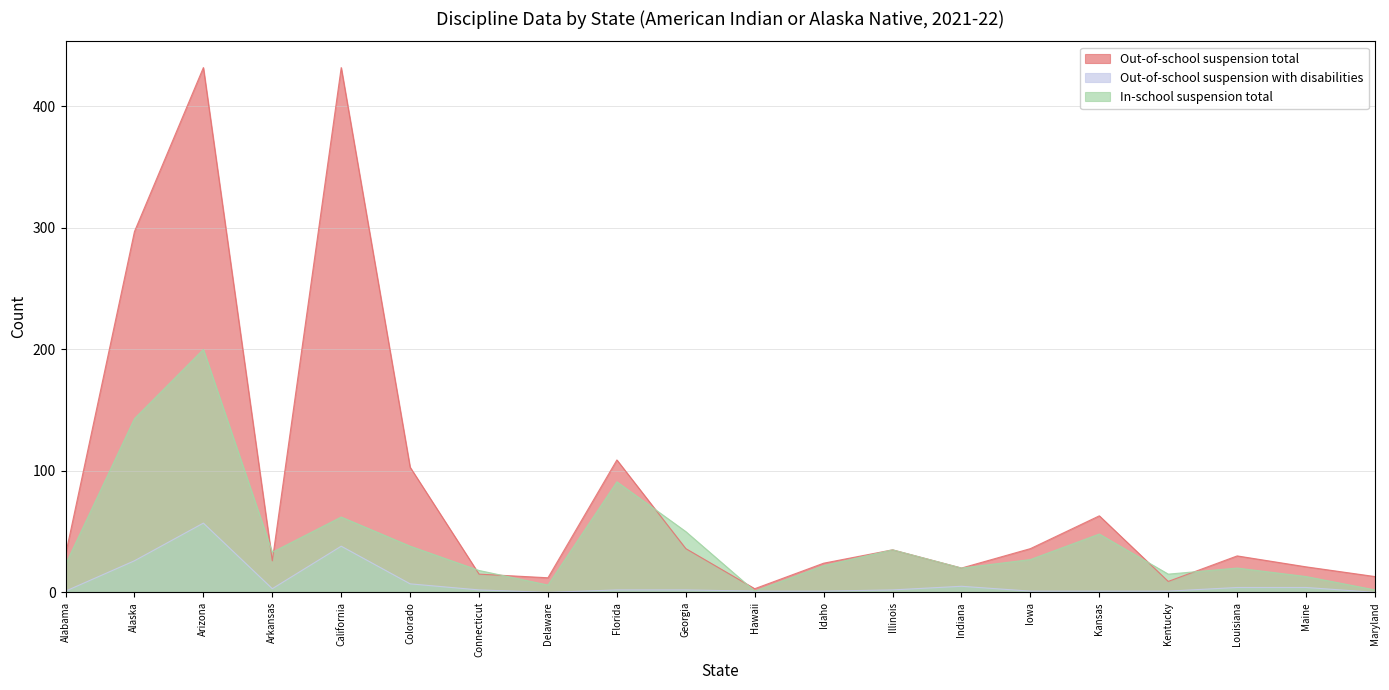

How many interior local valleys does the Out-of-school suspension total series have?

5